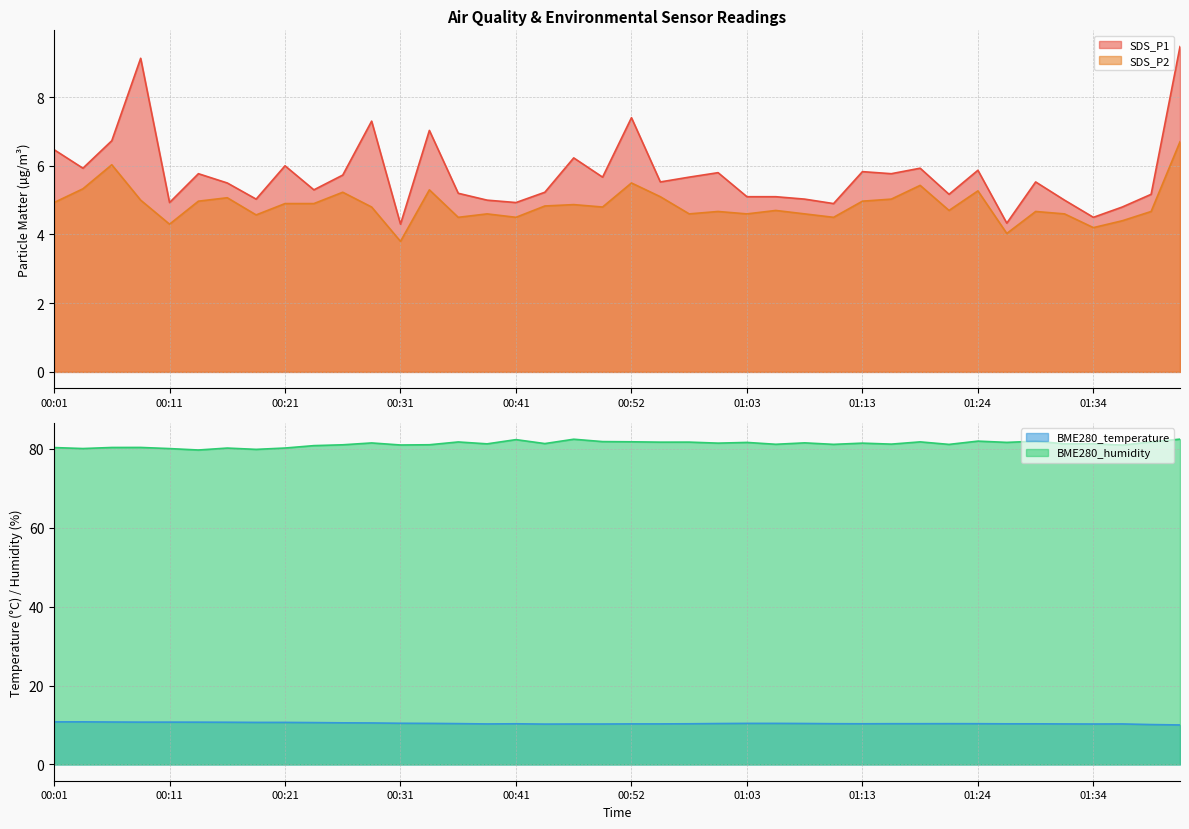

How many interior local peaks does the SDS_P1 series have?

12